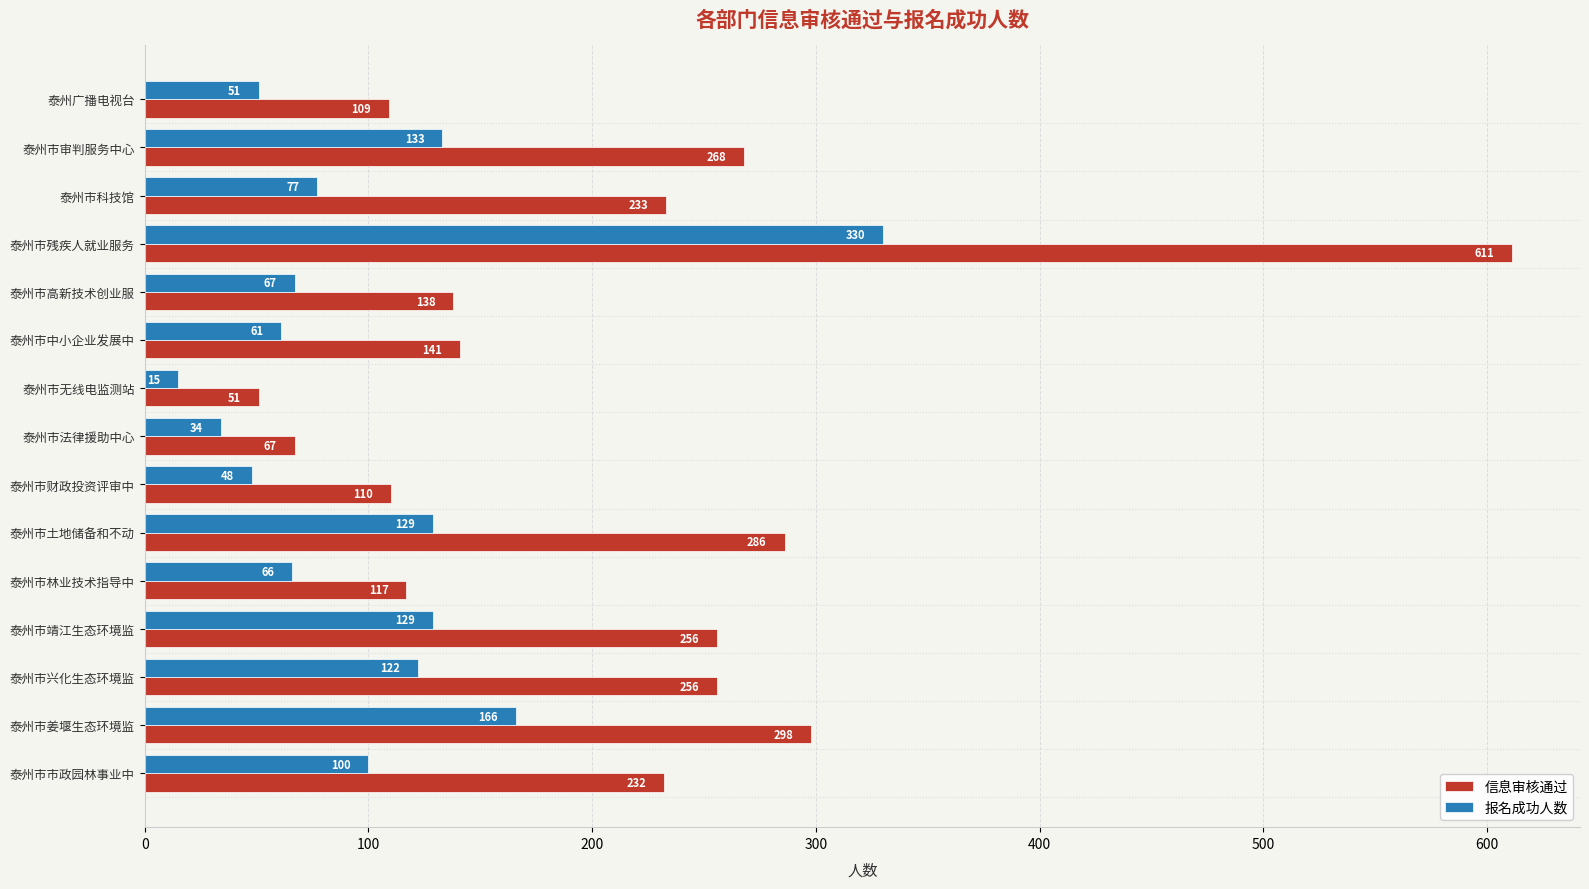

List the series in order of their peak value, lowest first.

报名成功人数, 信息审核通过